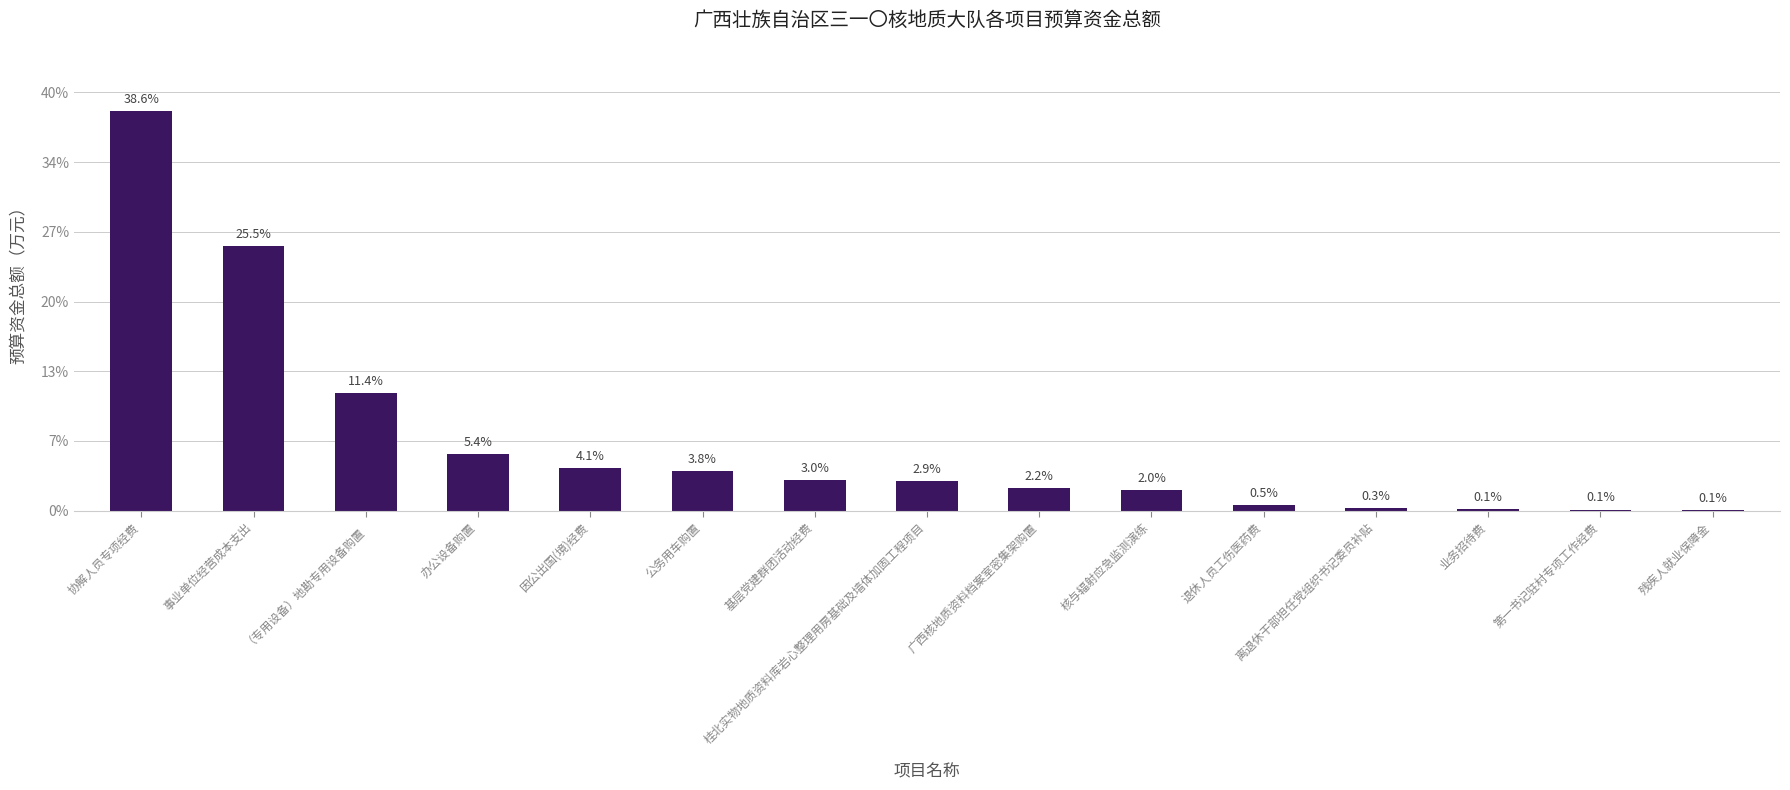

True or false: the data shows 169.2 at （专用设备）地勘专用设备购置.

True